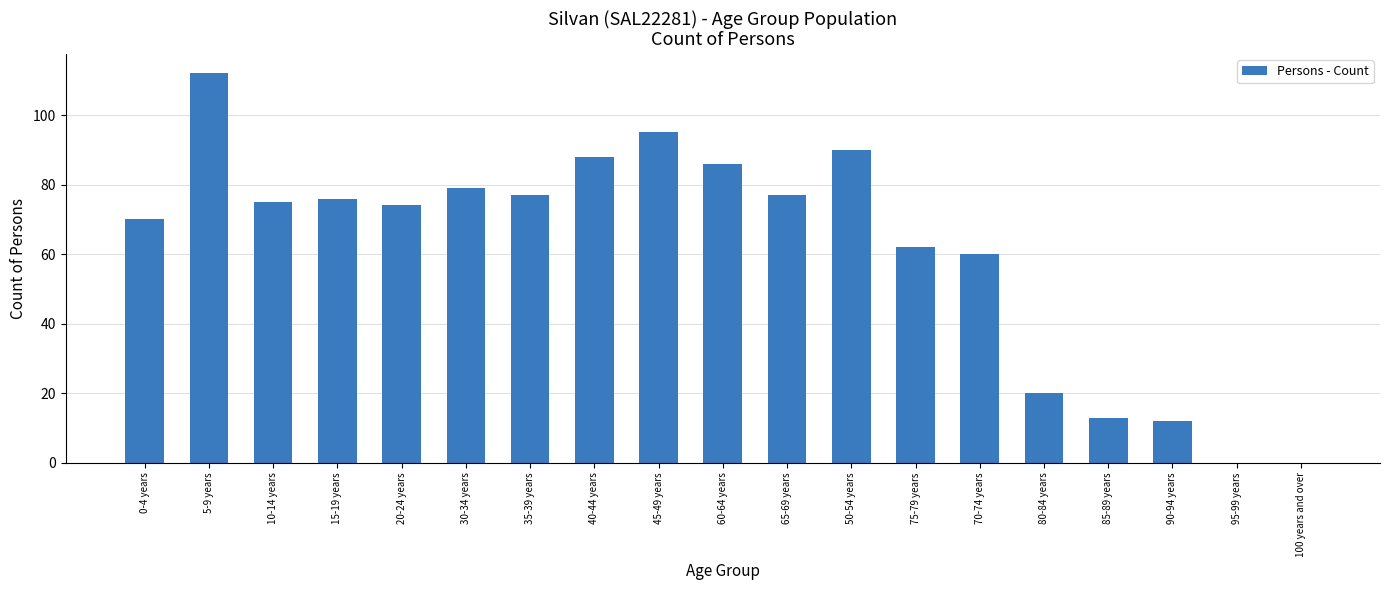

What is the change in value from 10-14 years to 75-79 years?

-13